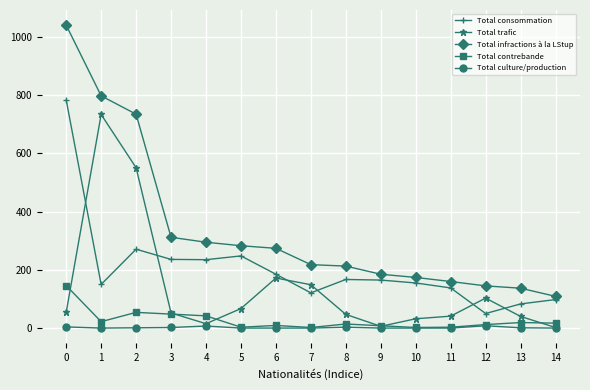

The value of Total trafic at 12 is 103. True or false?

True